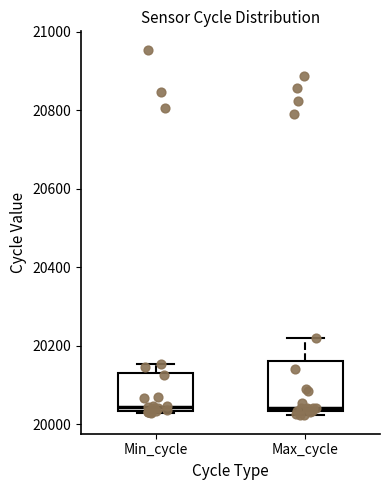

Where does the upper whisker of the box for Max_cycle end on the y-axis? The values are not printed on the chart, so give them approximately, as read against the axis.

20220